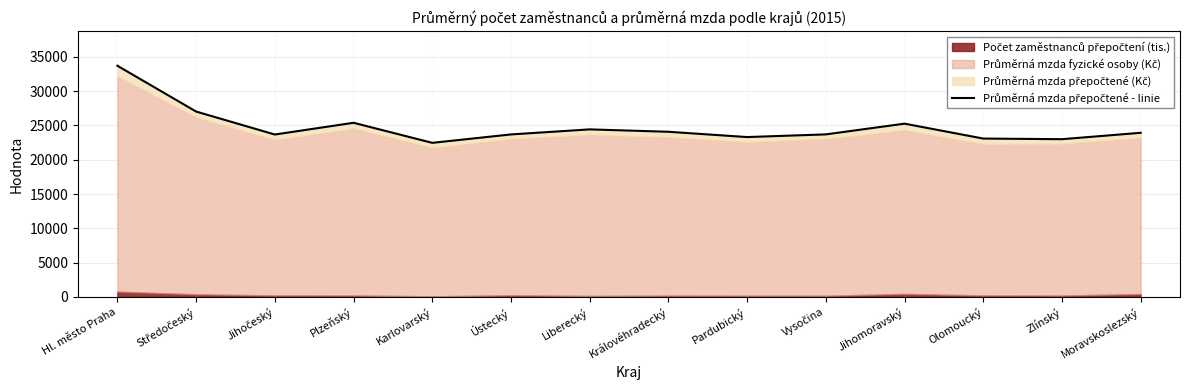

Rank the categories by value from lowest to highest.

Karlovarský, Zlínský, Olomoucký, Pardubický, Jihočeský, Ústecký, Vysočina, Moravskoslezský, Královéhradecký, Liberecký, Jihomoravský, Plzeňský, Středočeský, Hl. město Praha